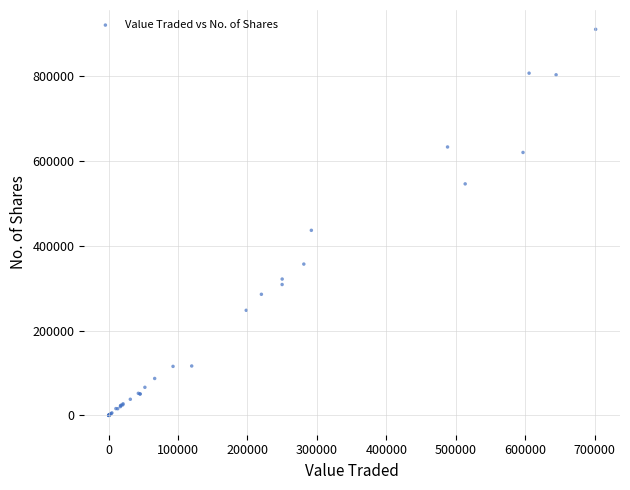

What Y value in the scatter plot is closest to 455424?

436658